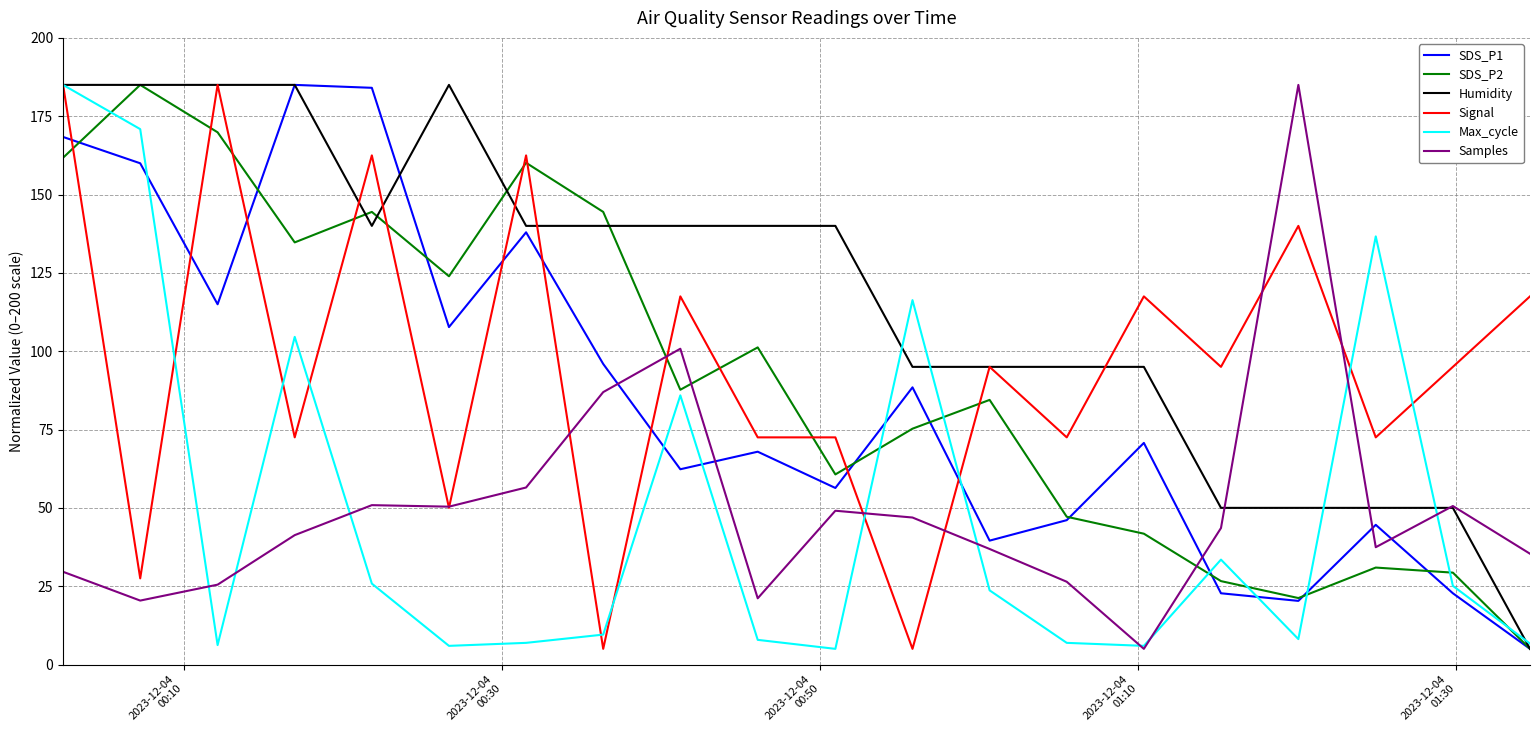

Which series has the largest total across all categories?

Humidity